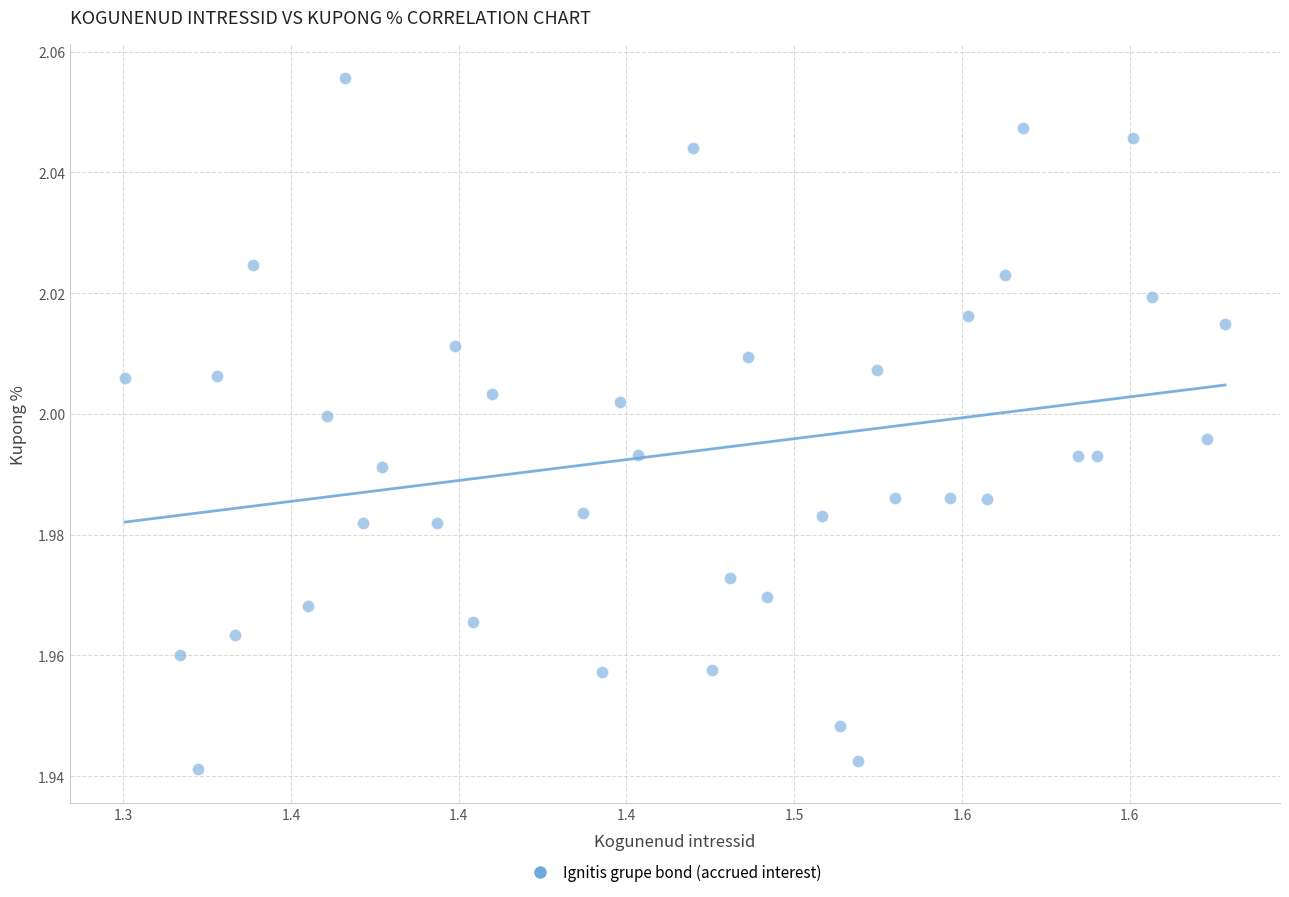

What is the range of X values (max minus min)?

0.3